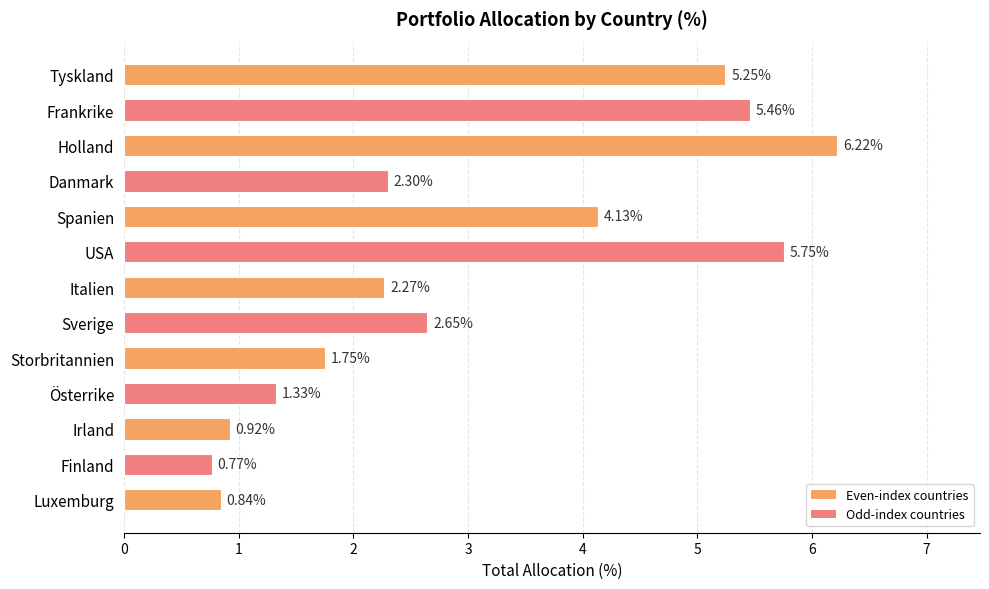

What is the label of the 13th bar from the top?

Luxemburg